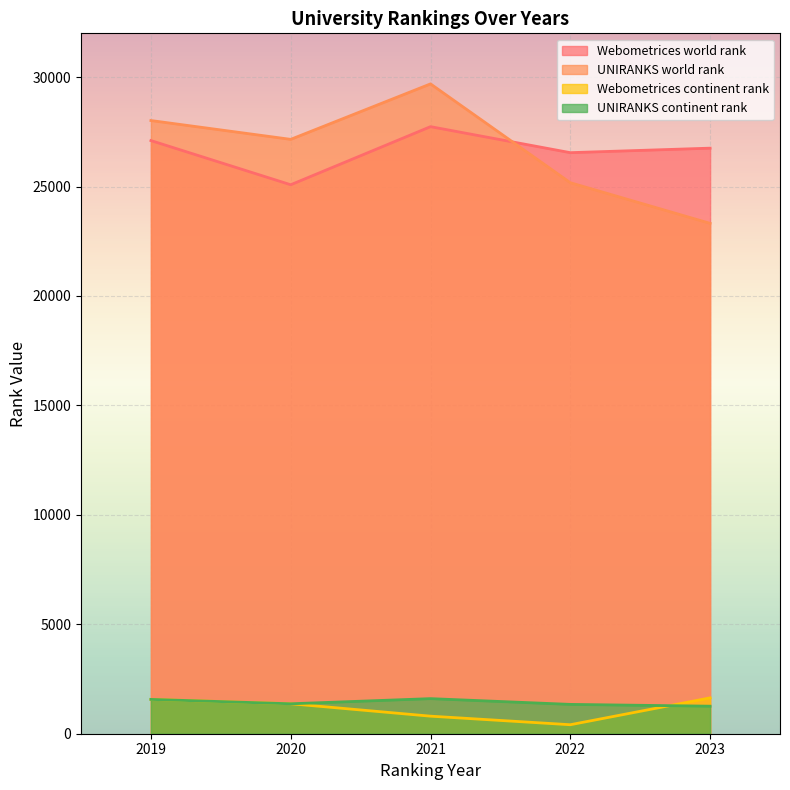

List the labels in order of Webometrices world rank value, smallest first.

2020, 2022, 2023, 2019, 2021